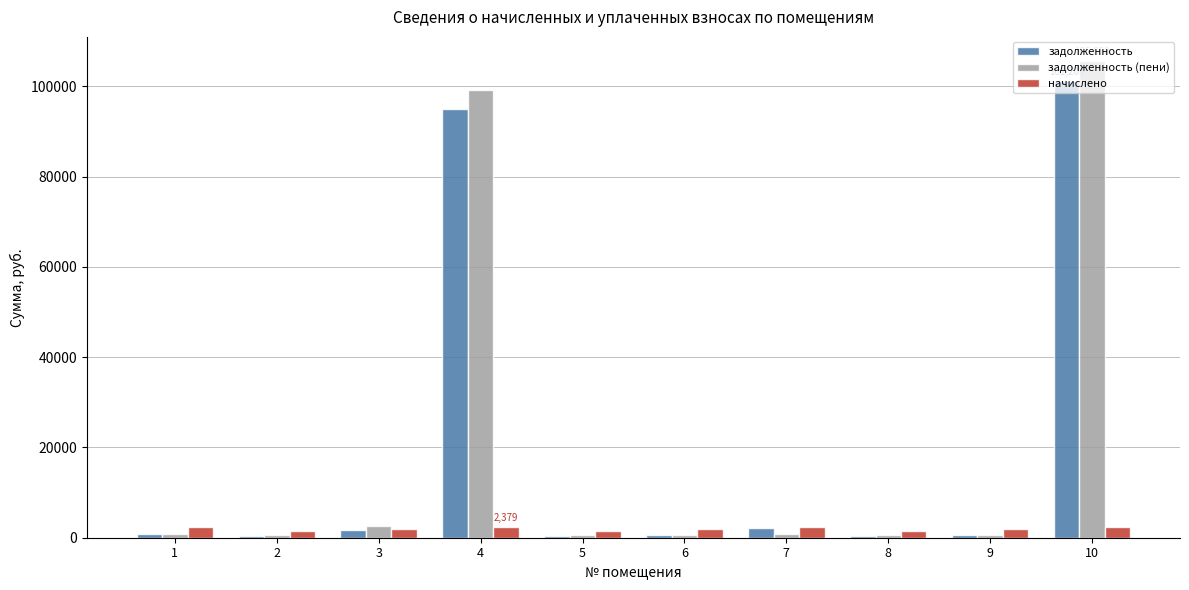

What is the difference between the начислено values at 2 and 1?

773.1